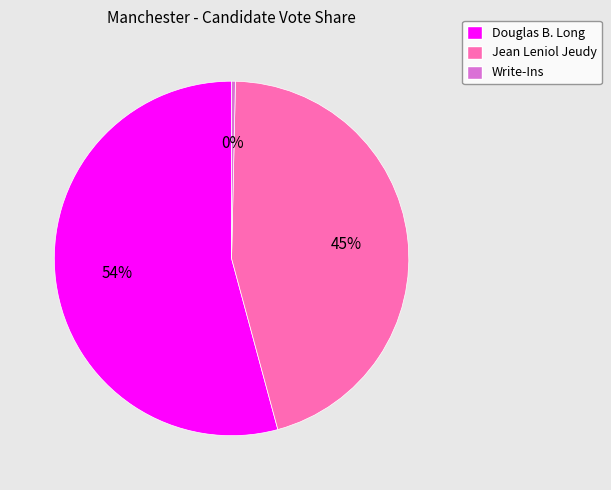

Between Write-Ins and Douglas B. Long, which is larger?

Douglas B. Long